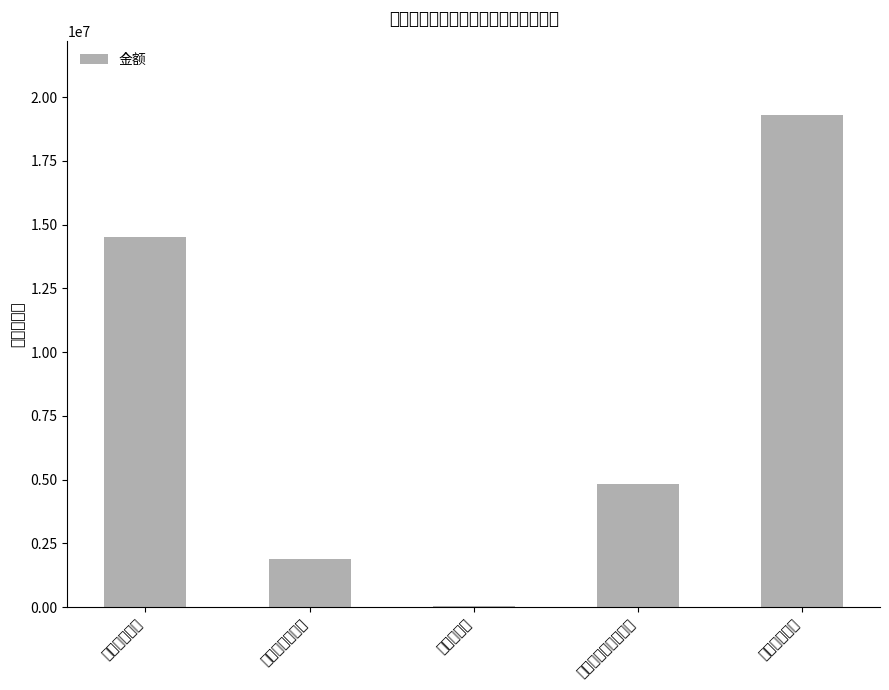

At which label is the value closest to 9690167?

工资福利支出